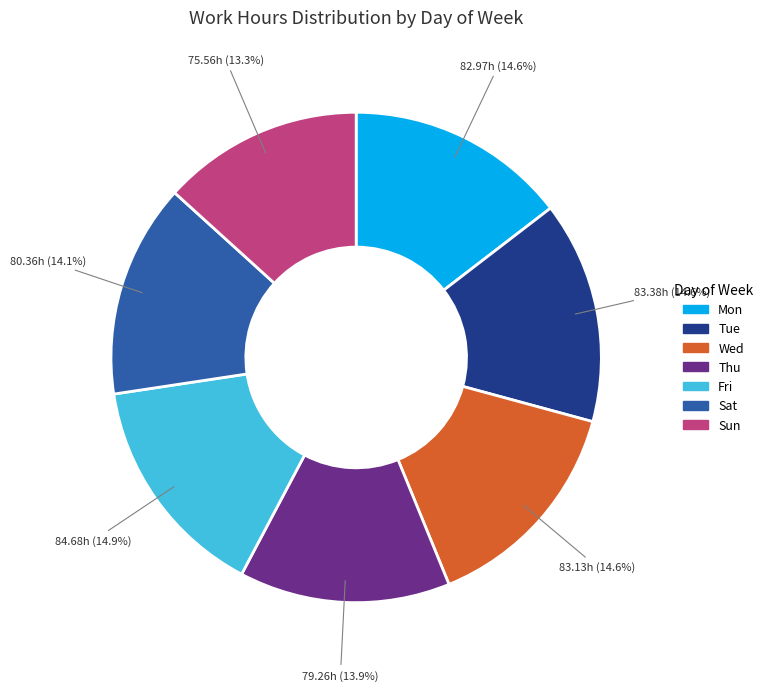

Is there a majority slice in this chart?

No